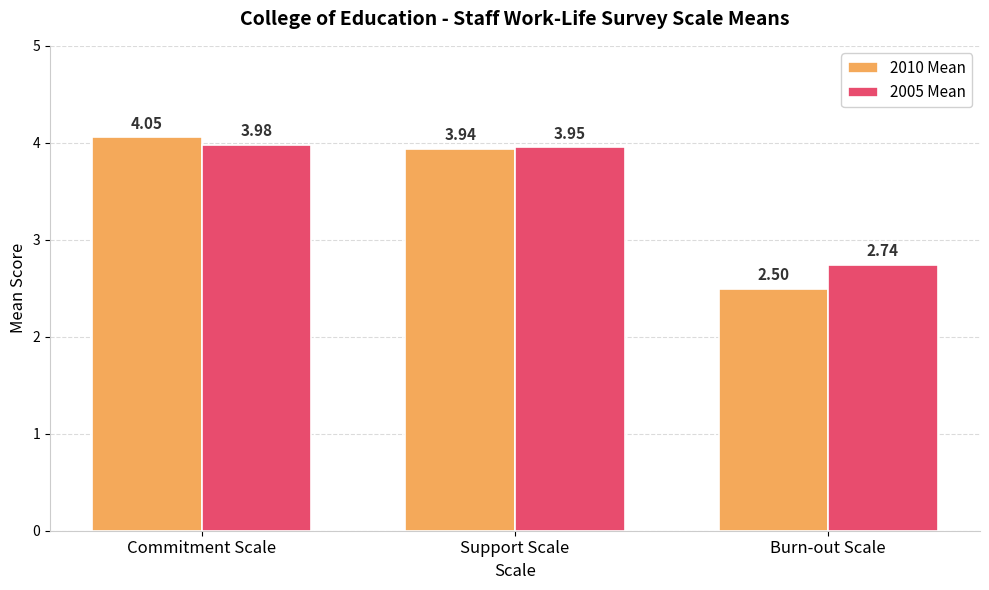

How many distinct data groups are displayed?

2